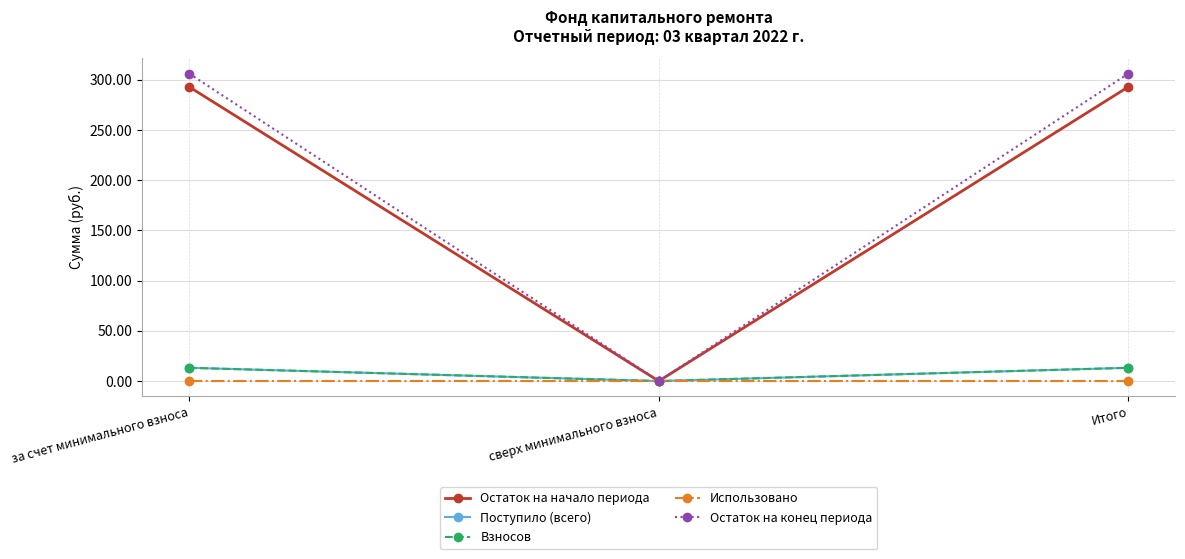

What is the label of the 1st point from the left?

за счет минимального взноса